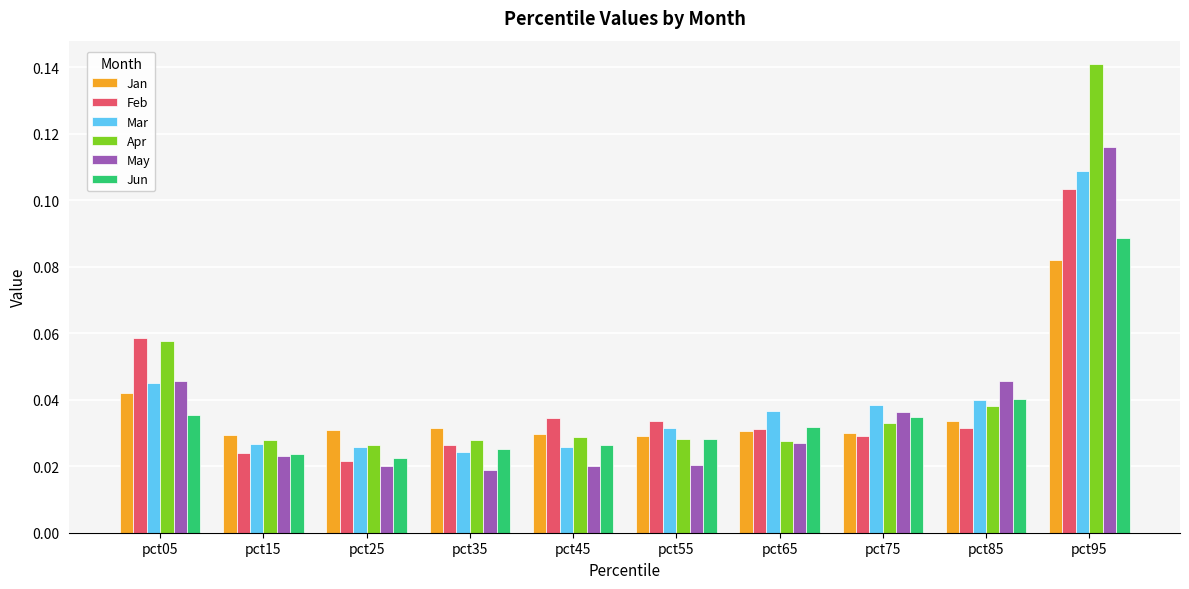

What is the sum of all Mar values?

0.4